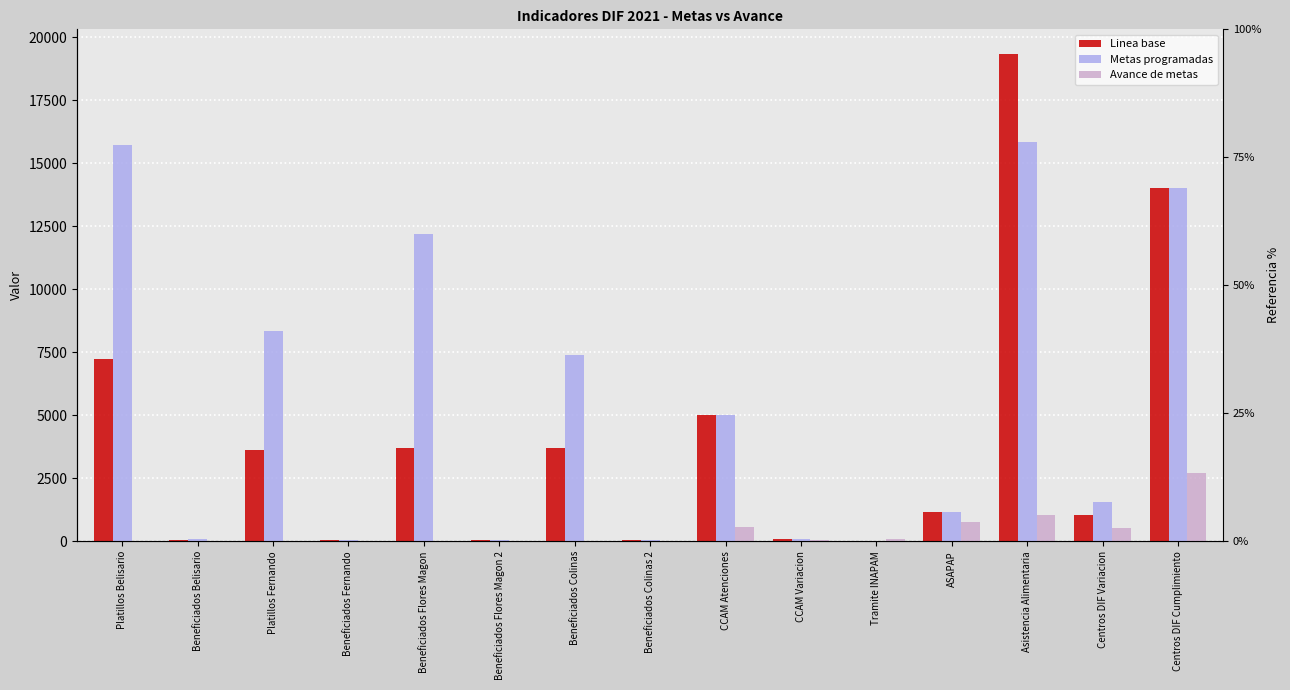

Rank the series at CCAM Variacion from highest to lowest value.

Linea base, Metas programadas, Avance de metas